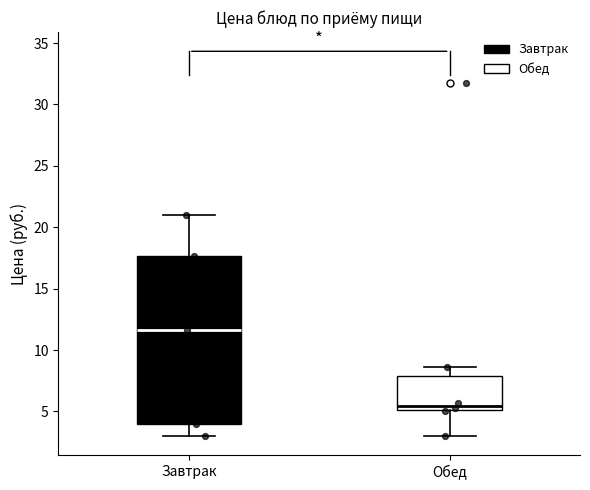

Reading left to right, transcribe this box plot: for each box, give where its median line is, the range the box spans, and where its two whiskers end, as read against the y-axis. The values are not printed on the chart, so give them approximately, as read against the axis.

Завтрак: median 11.5, box 4.0 to 17.5, whiskers 3.0 to 21.0
Обед: median 5.5, box 5.0 to 8.0, whiskers 3.0 to 8.5